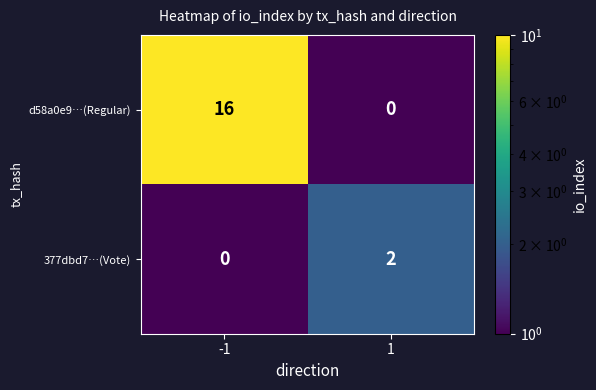

What is the difference between the d58a0e9…(Regular) values at 1 and -1?

16